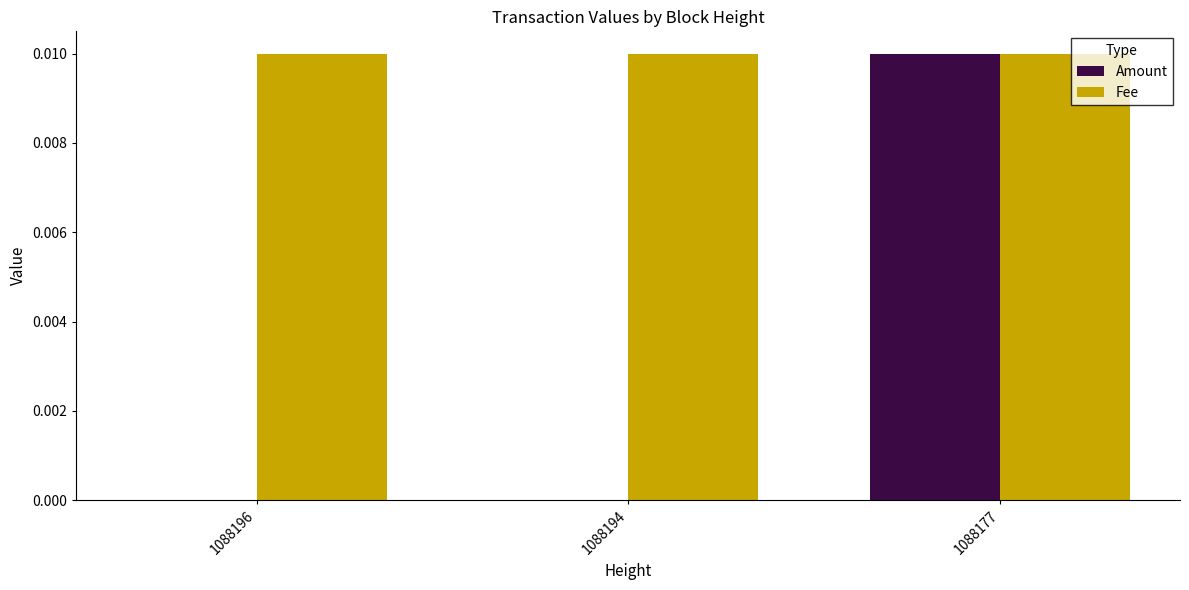

How many data points does each series have?

3